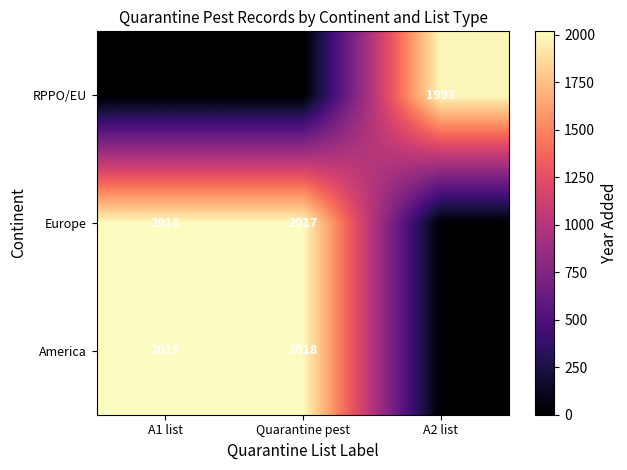

Which category has the highest value across all series?

A1 list